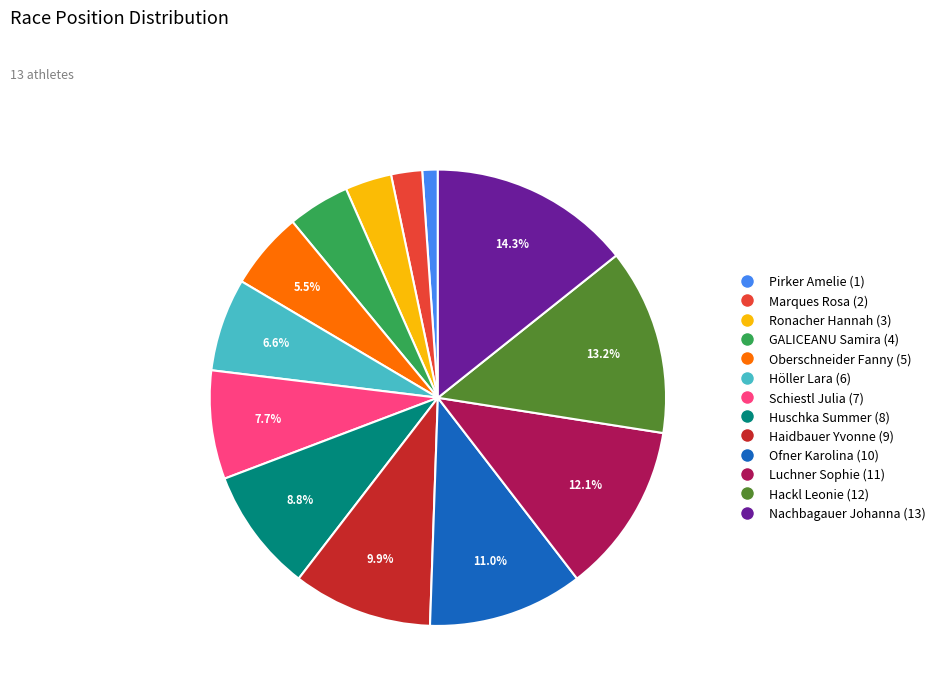

Is Nachbagauer Johanna (13) the majority of the pie?

No